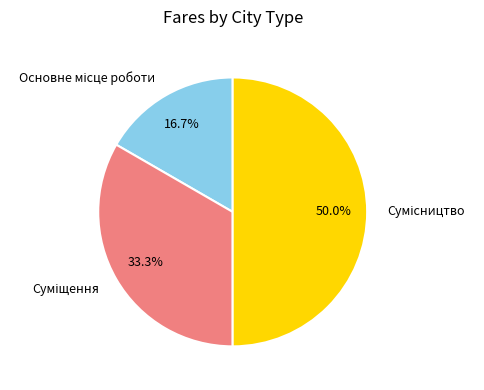

To the nearest percent, what portion does Основне місце роботи represent?

17%